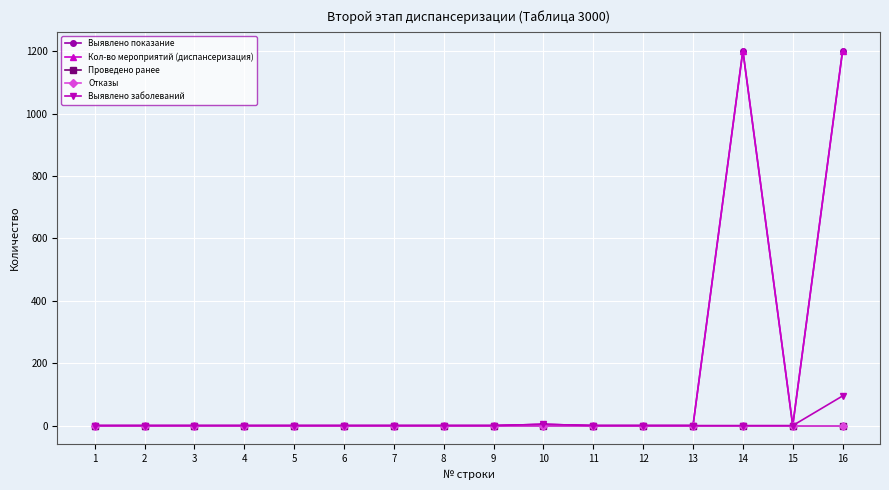

Reading right to left, list all the values displayed in this chart.

Выявлено показание: 1202	0	1202	0	0	0	4	0	0	0	0	0	0	0	0	0
Кол-во мероприятий (диспансеризация): 1202	0	1202	0	0	0	4	0	0	0	0	0	0	0	0	0
Проведено ранее: 0	0	0	0	0	0	0	0	0	0	0	0	0	0	0	0
Отказы: 0	0	0	0	0	0	0	0	0	0	0	0	0	0	0	0
Выявлено заболеваний: 95	0	0	0	0	0	4	0	0	0	0	0	0	0	0	0